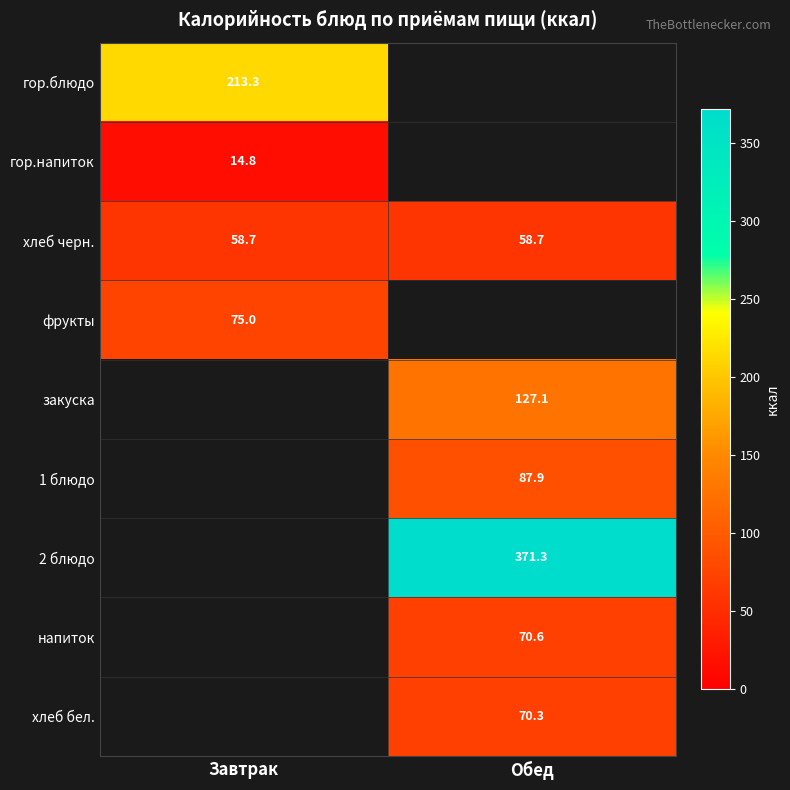

True or false: фрукты has a value of 75.0 at Завтрак.

True